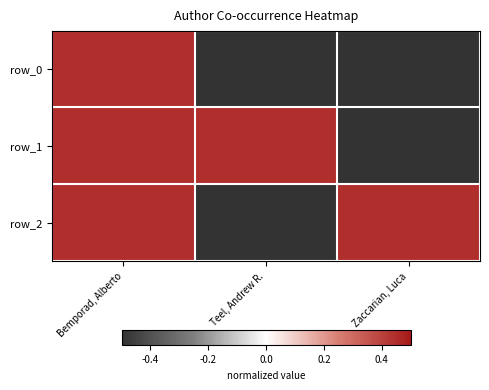

Where does the row_2 series first go above 0?

Bemporad, Alberto